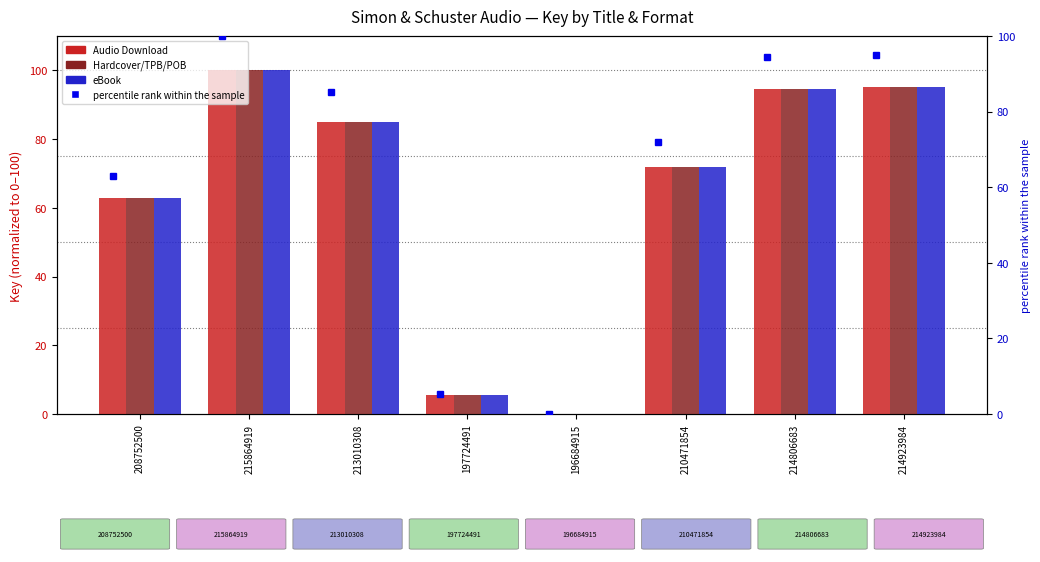

Rank the categories by Audio Download value from highest to lowest.

215864919, 214923984, 214806683, 213010308, 210471854, 208752500, 197724491, 196684915